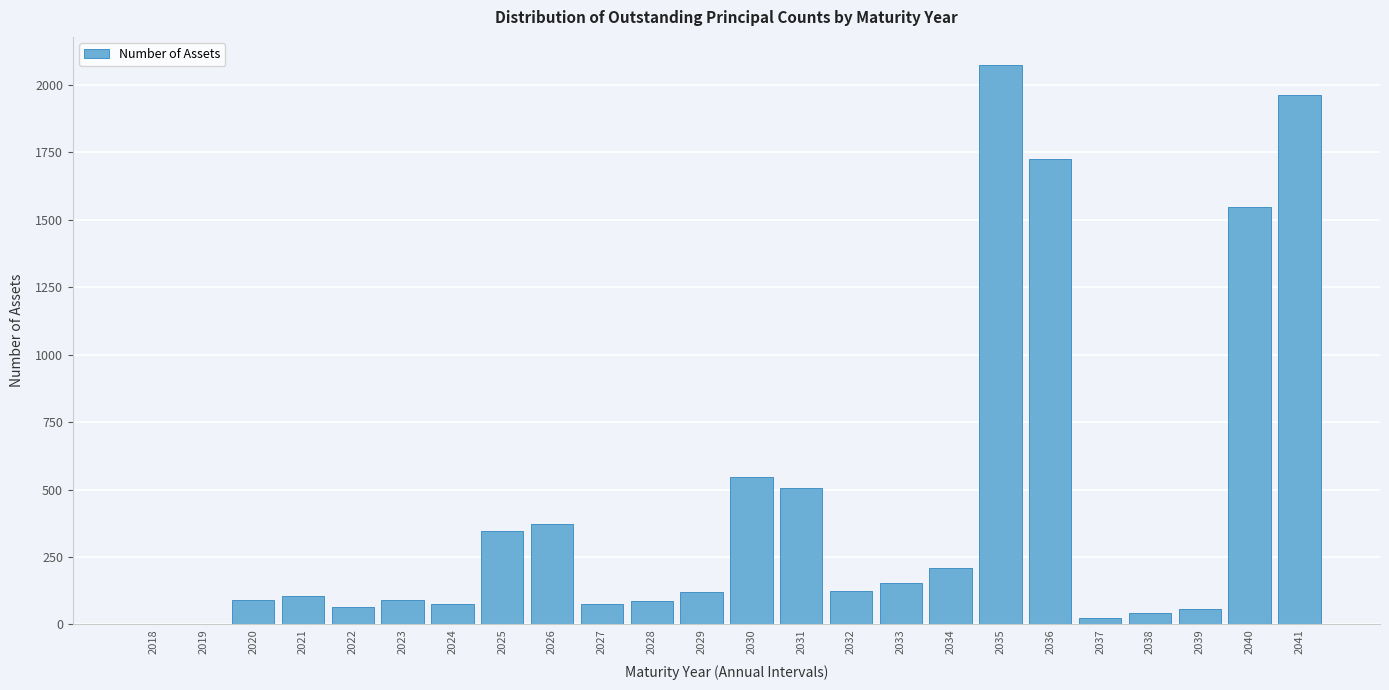

Which category has the highest value across all series?

2035